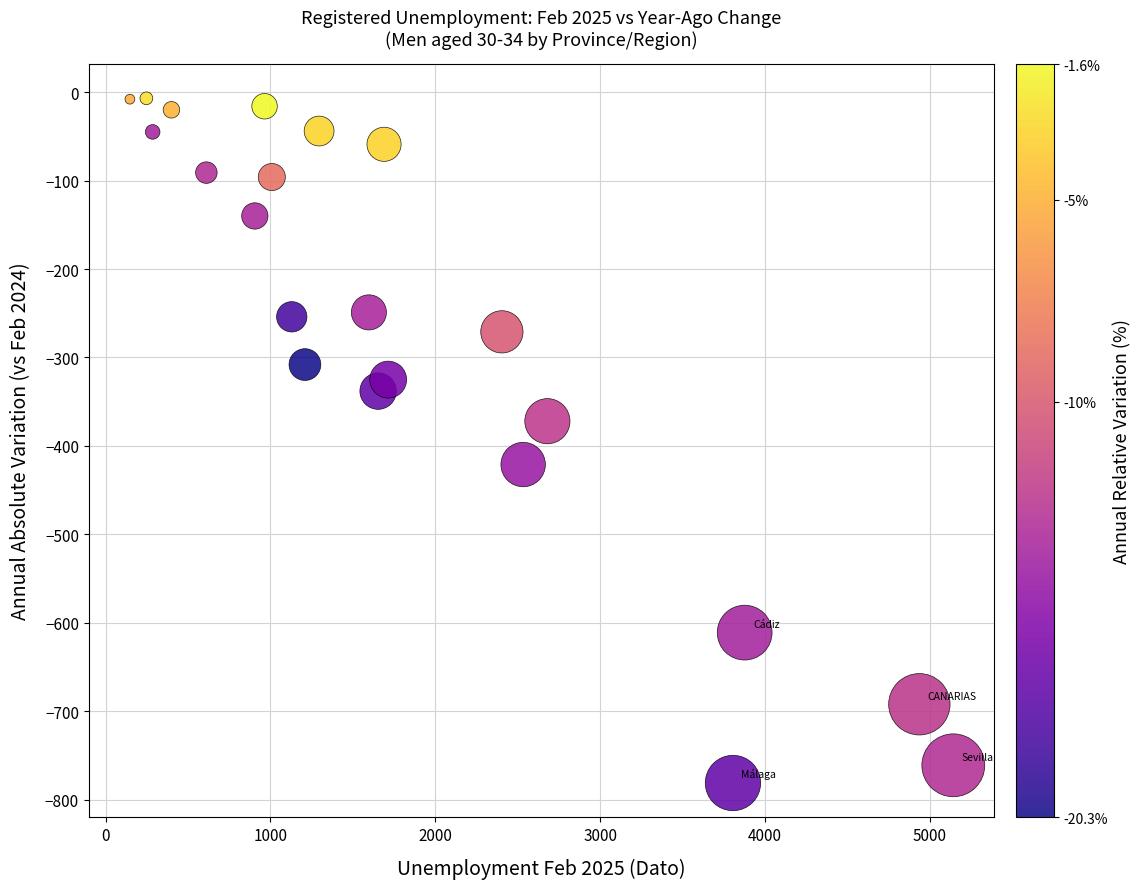

What is the range of Y values (max minus min)?

774